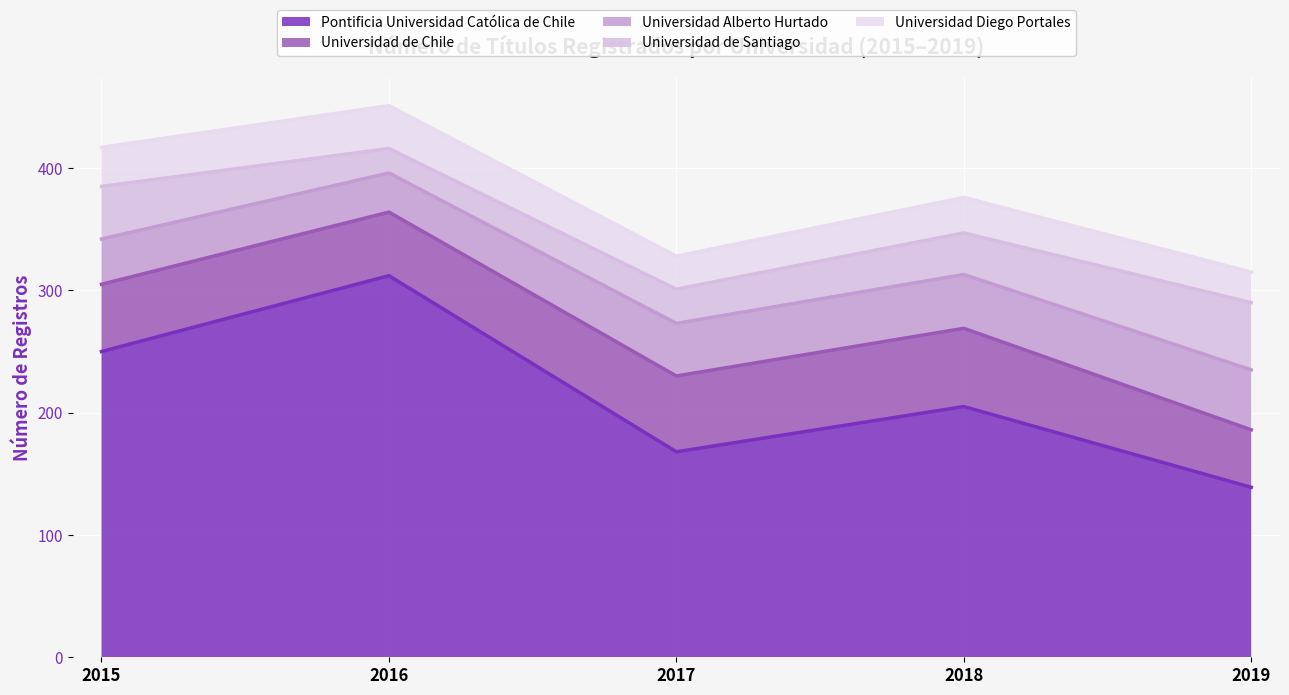

What is the sum of all Universidad de Chile values?

280